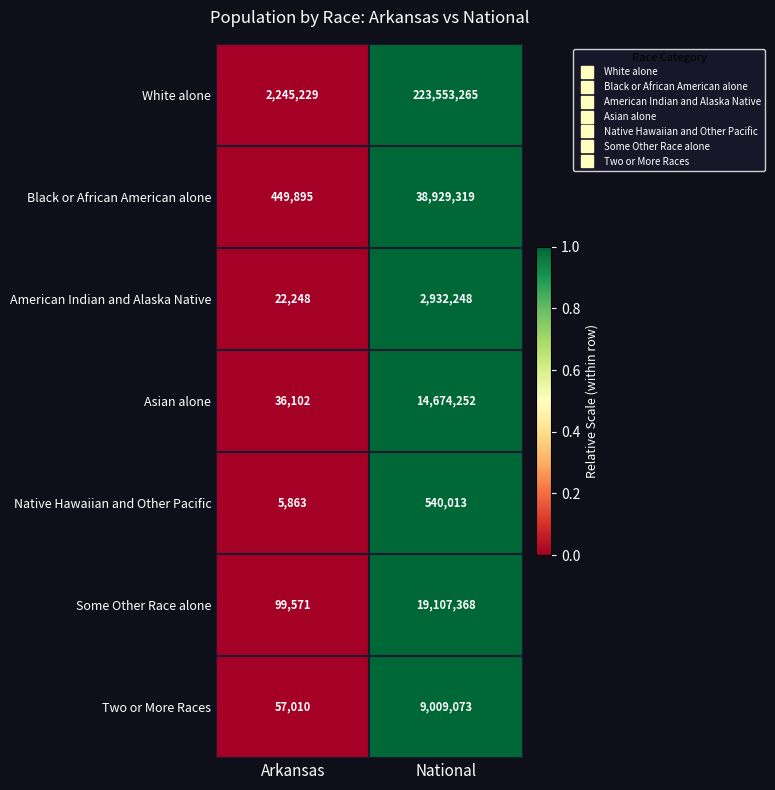

Is it true that Some Other Race alone equals 68493 at Arkansas?

False